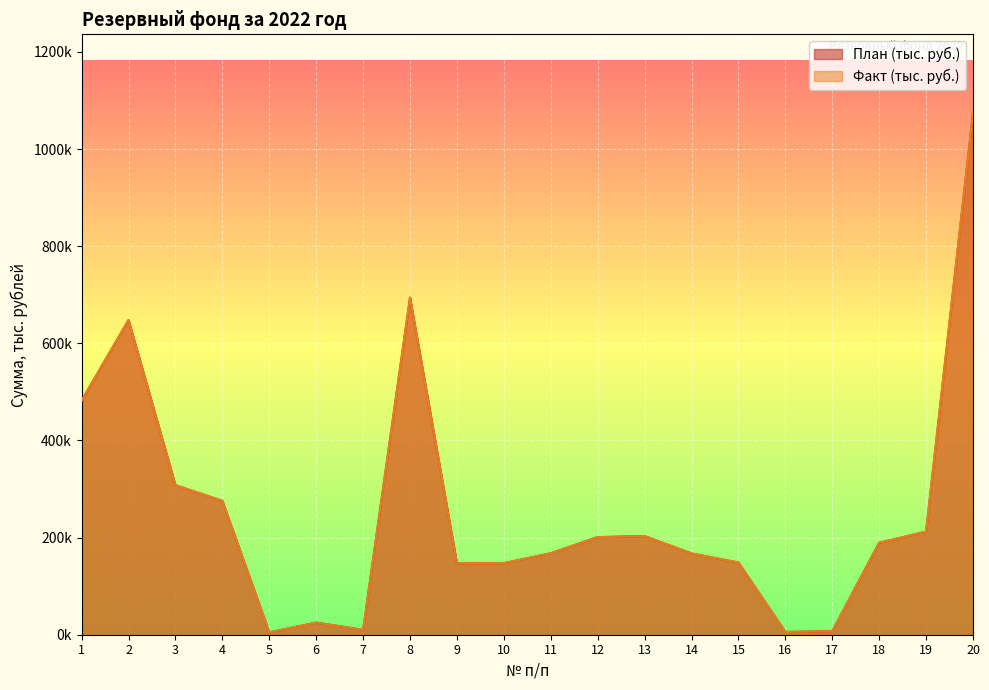

True or false: План (тыс. руб.) has more than 1 interior local peaks.

True